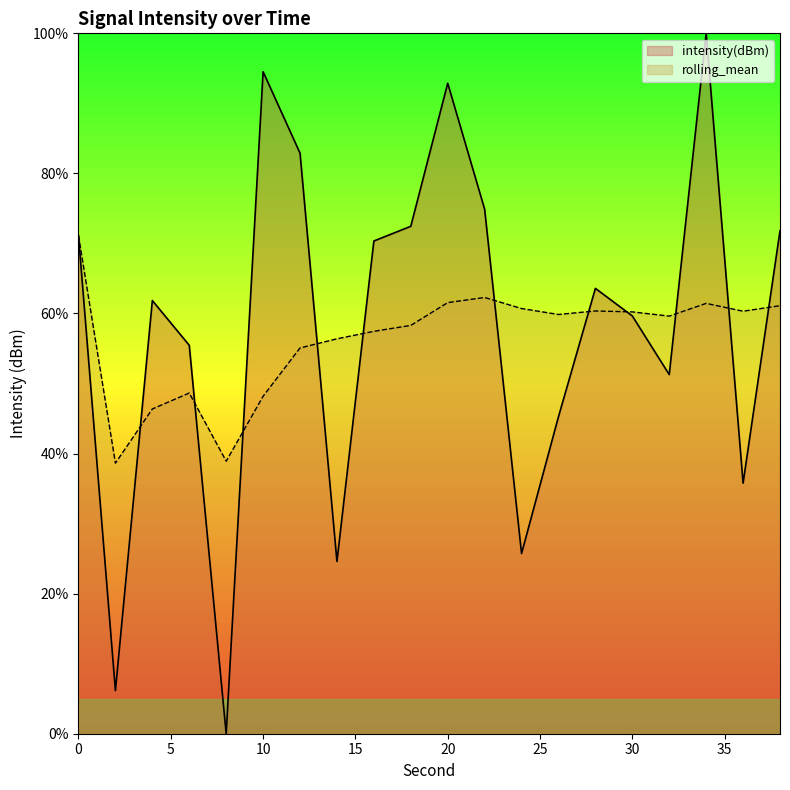

Reading left to right, extract all data points from this chart.

intensity(dBm): 71.1	6.2	61.8	55.5	0.0	94.5	82.9	24.6	70.3	72.4	92.9	74.9	25.7	45.3	63.6	59.6	51.3	100.0	35.8	71.8
rolling_mean: 71.1	38.6	46.4	48.6	38.9	48.2	55.1	56.4	57.5	58.3	61.6	62.3	60.7	59.9	60.4	60.2	59.6	61.4	60.3	61.1